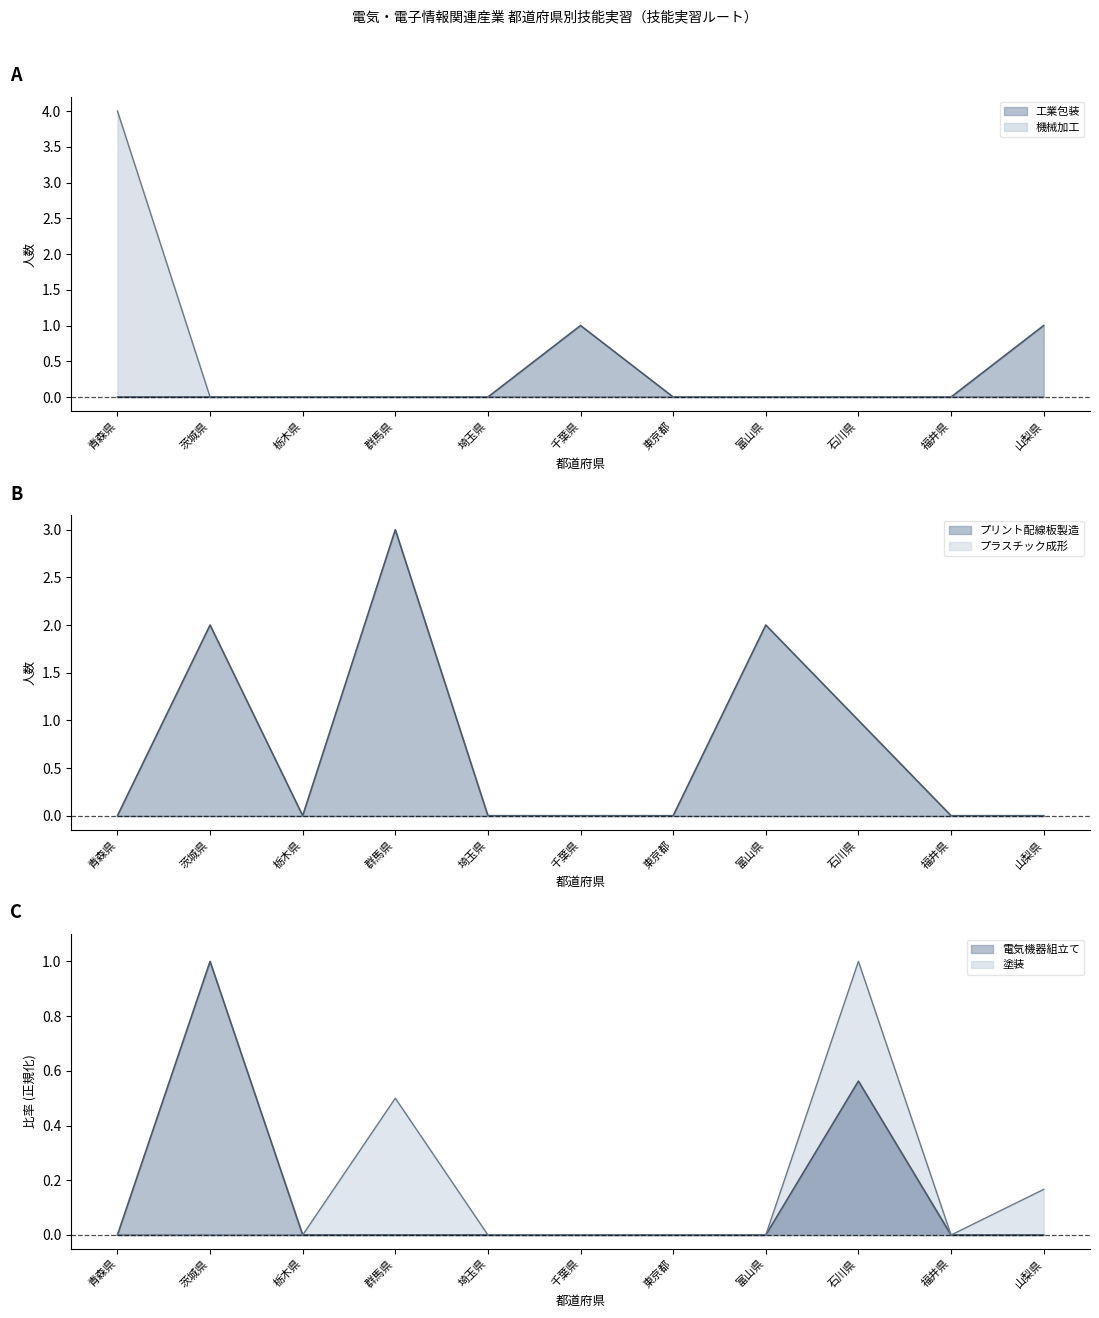

How many 工業包装 values are between 0 and 1?

11